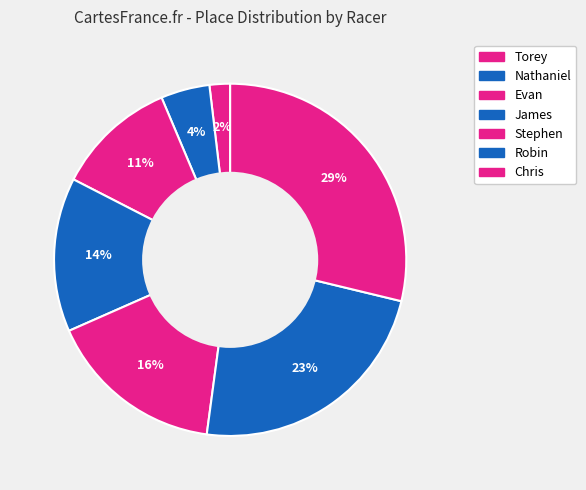

The Chris slice represents 29% of the pie. True or false?

True